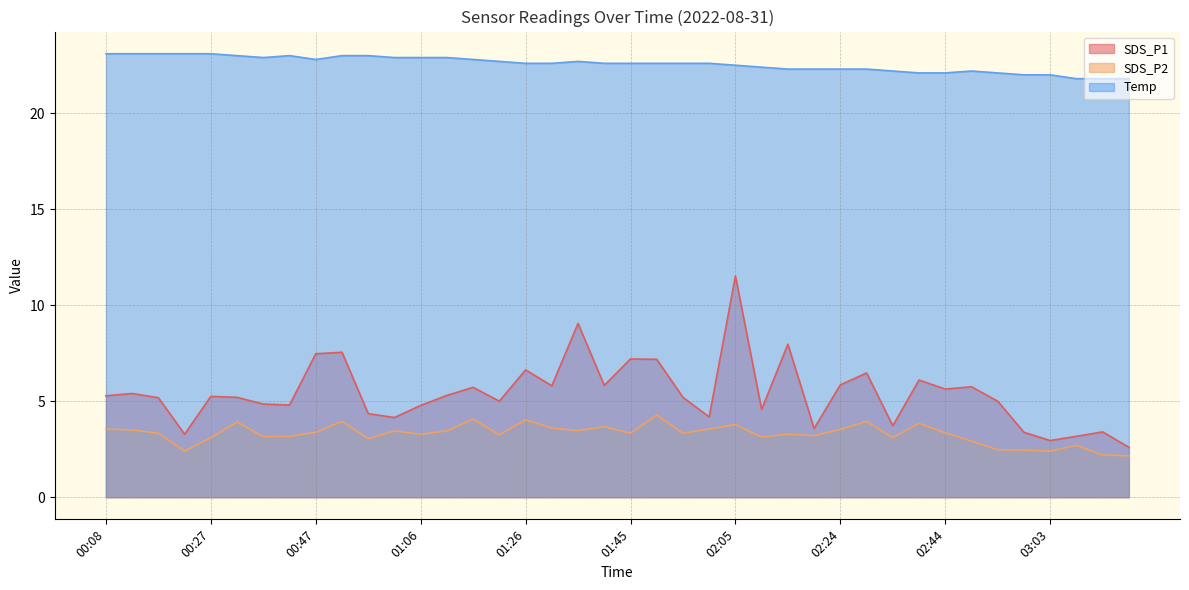

How many interior local peaks does the SDS_P2 series have?

12